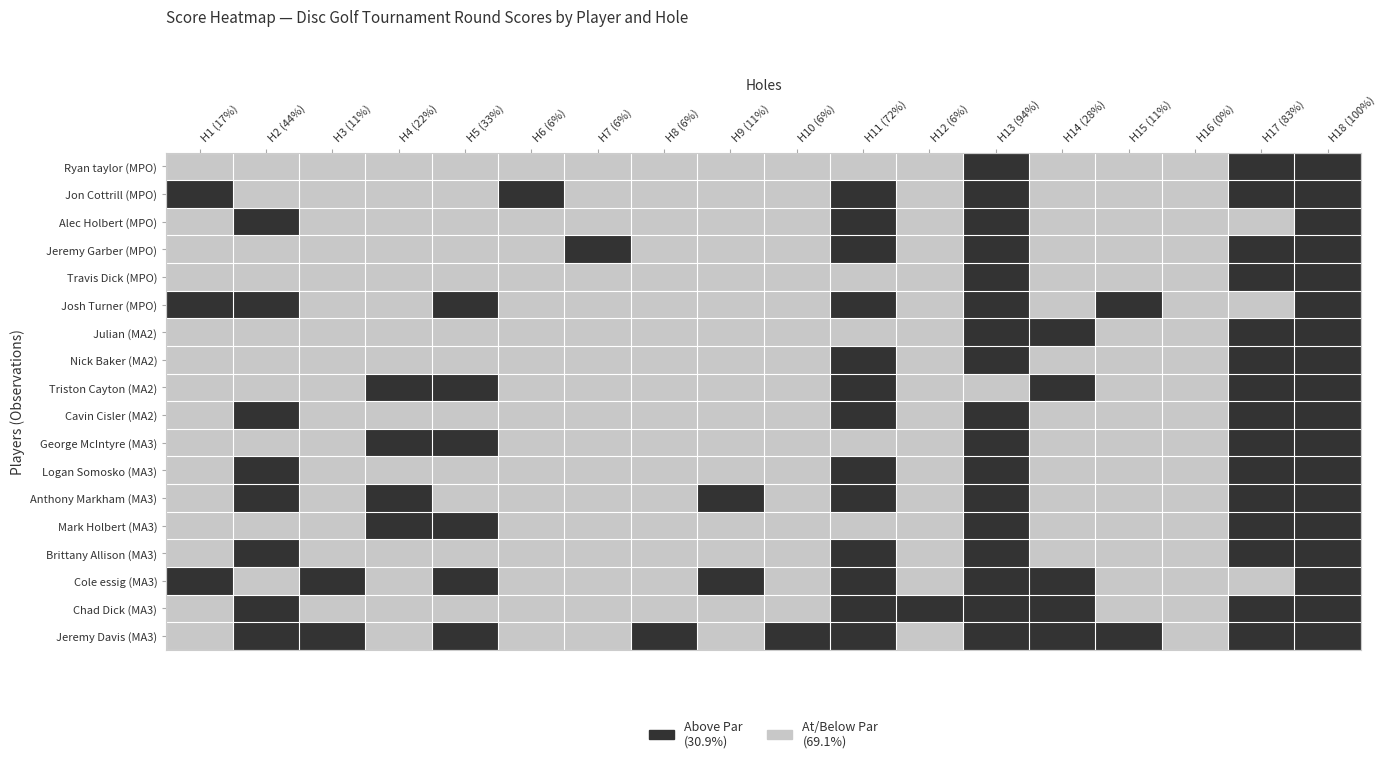

True or false: Josh Turner has a value of 2 at 8.

True